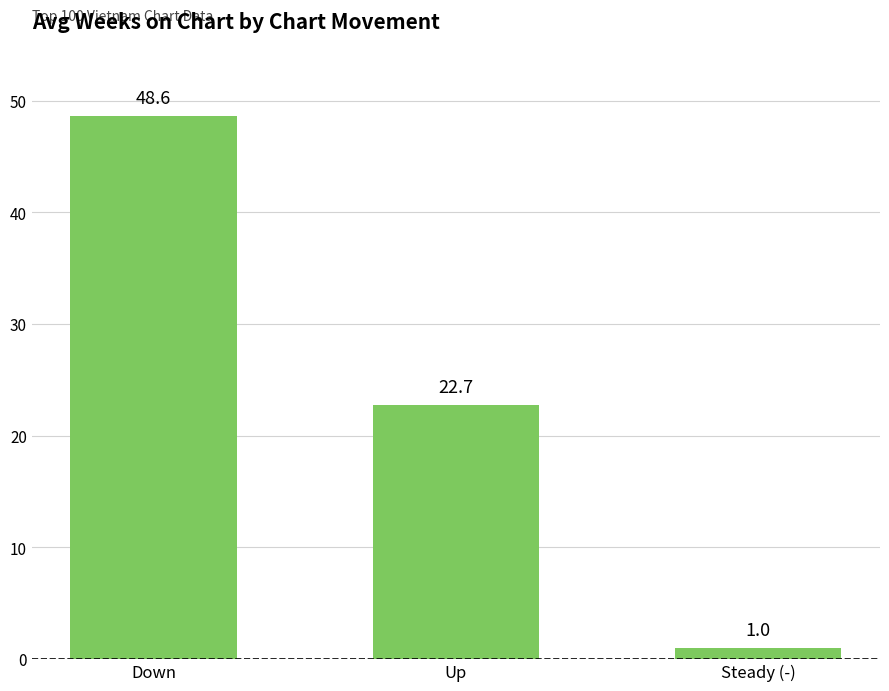

The value at Steady (-) is 1.0. True or false?

True